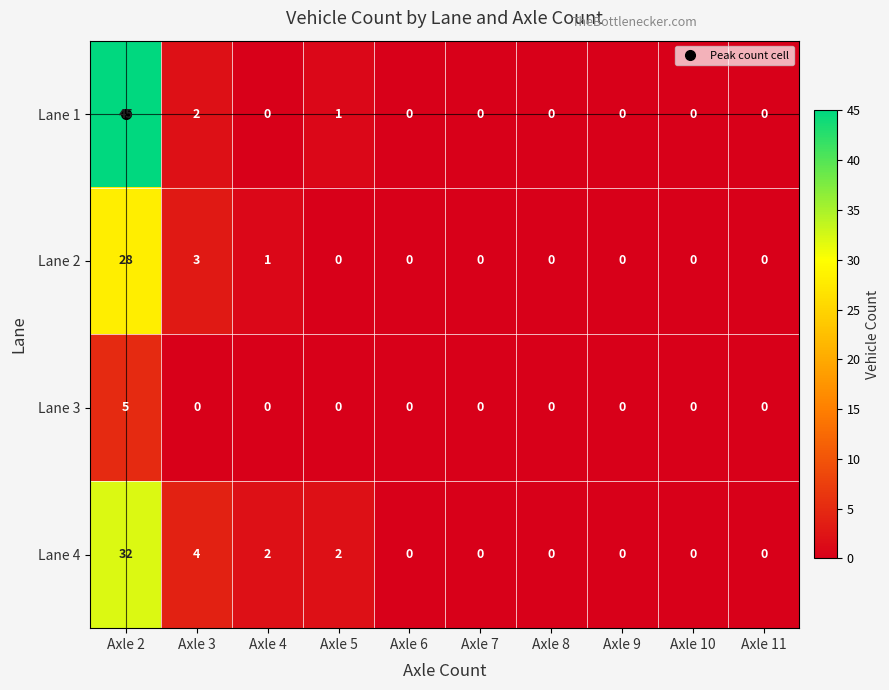

Where is Lane 4 nearest to the value 16?

Axle 3